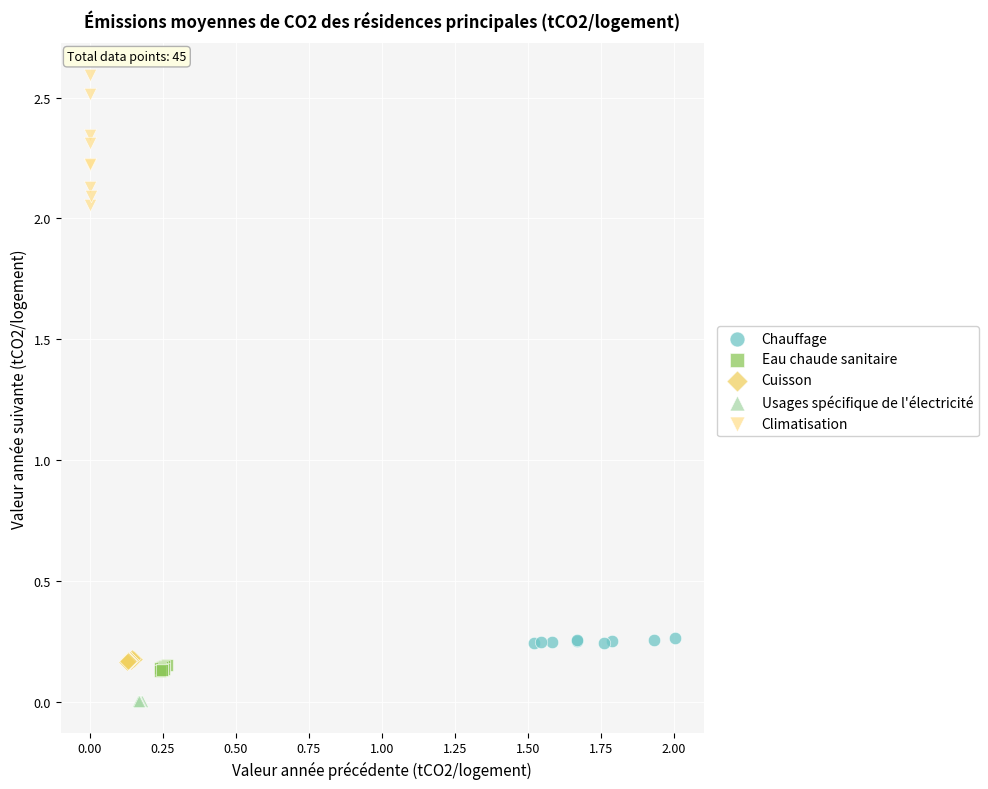

Which series contains the highest Y value?

Climatisation